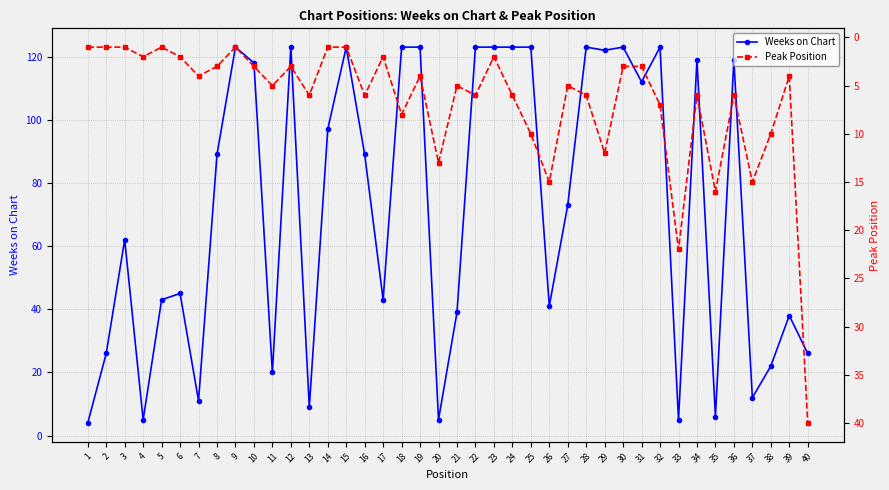

How many data points in Peak Position are less than 5?

19